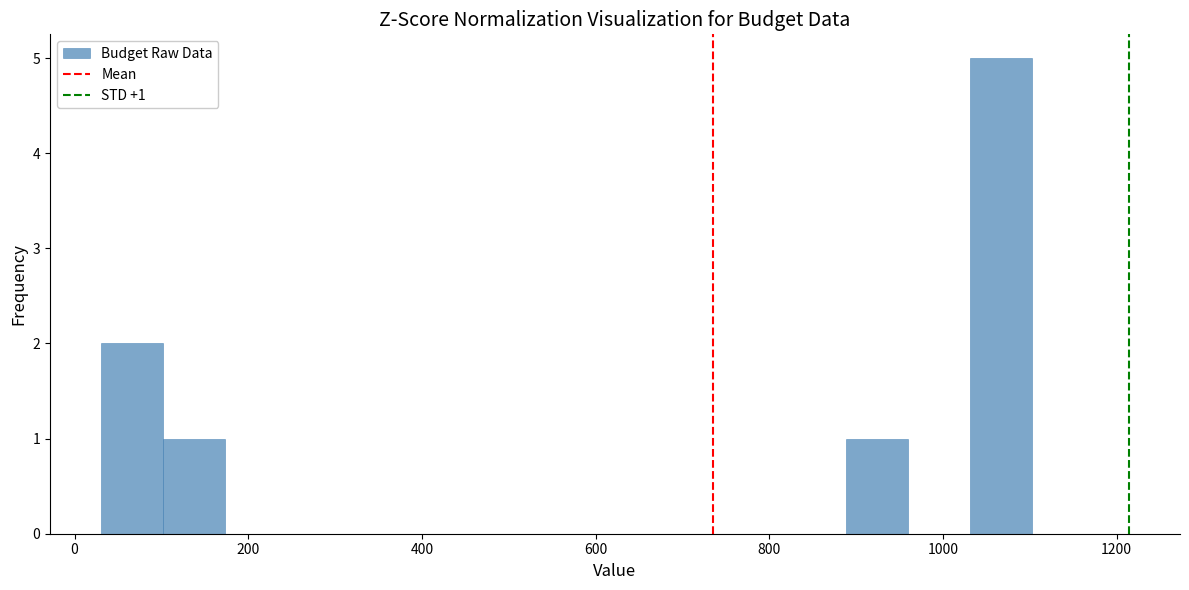

Around what value on the x-axis is the tallest bar? Give the approximate position of its centre, as read against the axis.

1060